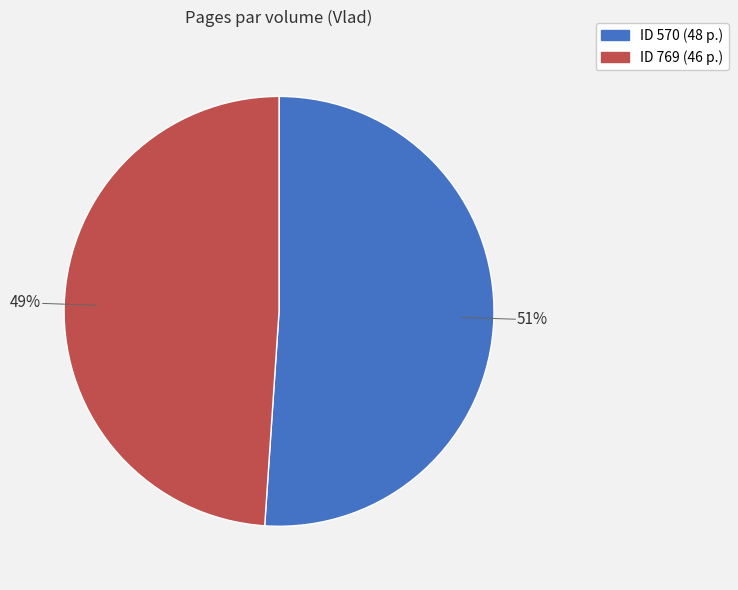

To the nearest percent, what is the difference between the largest and smallest slice percentages?

2%